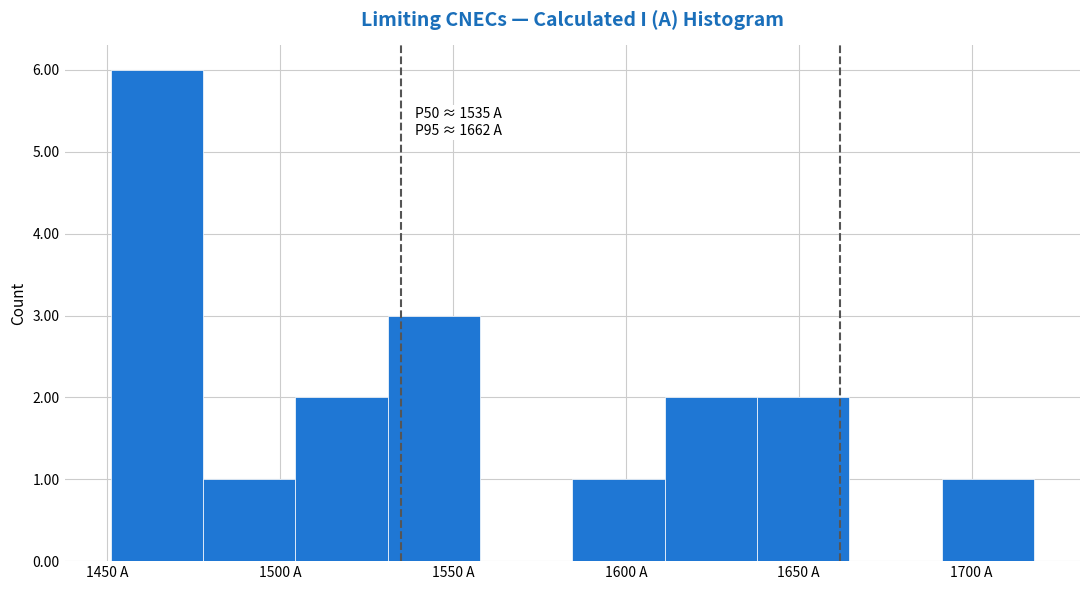

Which range on the x-axis has the tallest bar?

1450 to 1480